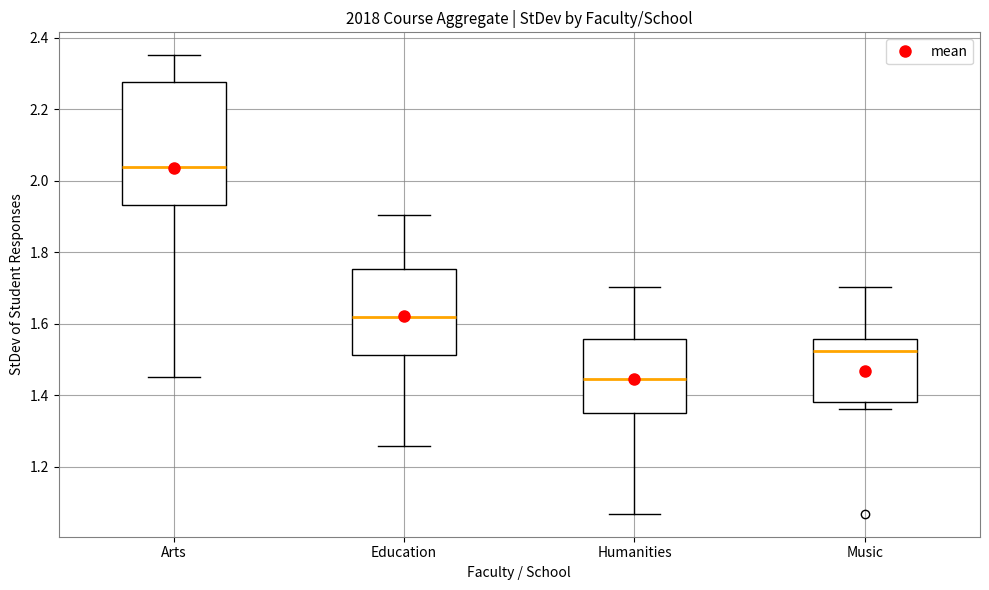

Where does the lower whisker of the box for Arts end on the y-axis? The values are not printed on the chart, so give them approximately, as read against the axis.

1.46